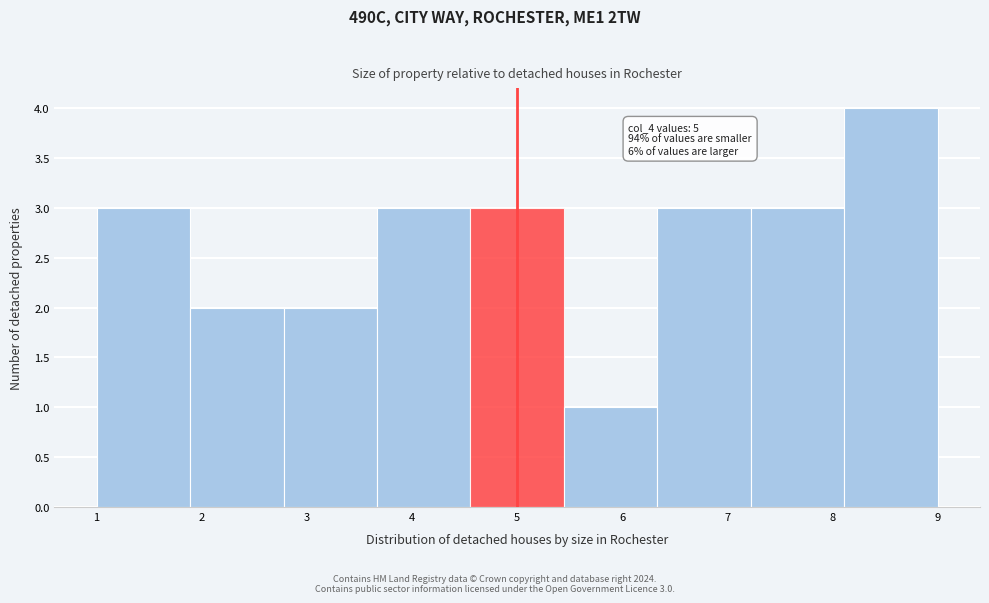

Which range on the x-axis has the tallest bar?

8.1 to 9.0